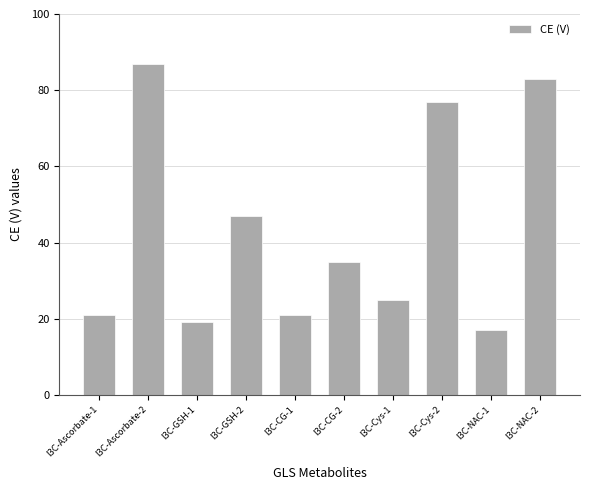

Does the chart contain stacked bars?

No